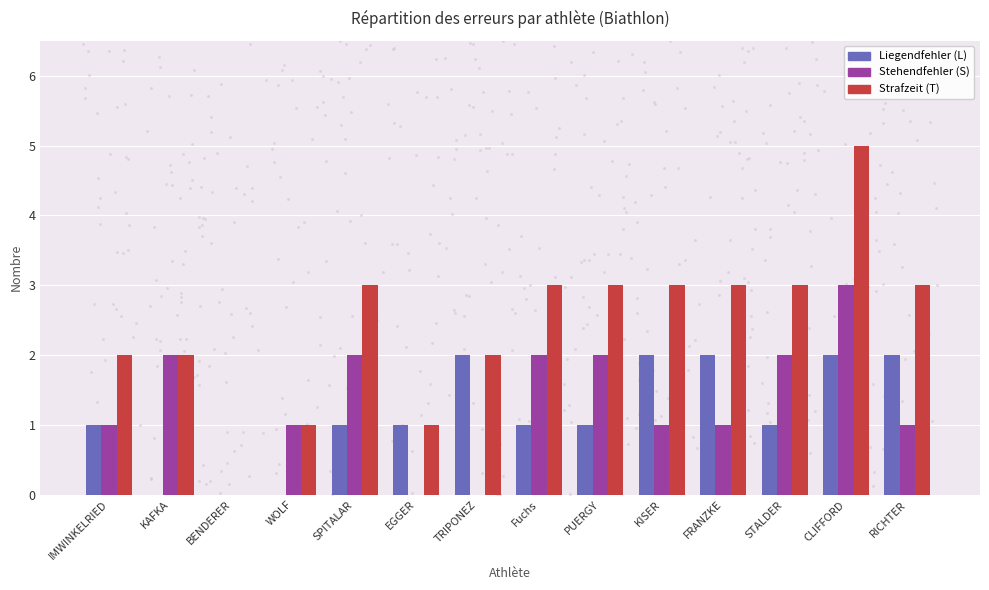

Is the value of Liegendfehler (L) at CLIFFORD greater than the value of Stehendfehler (S) at SPITALAR?

No